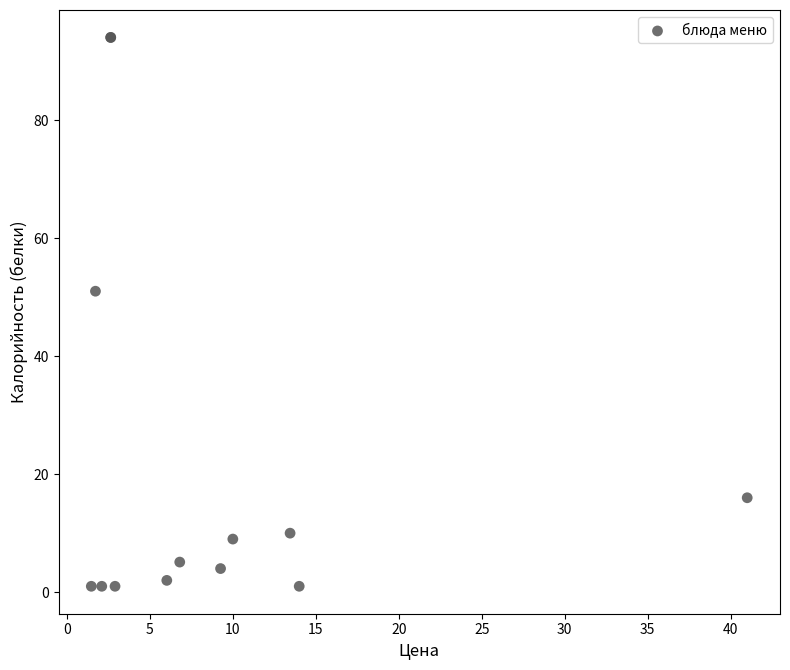

What Y value in the scatter plot is closest to 47?

51.0